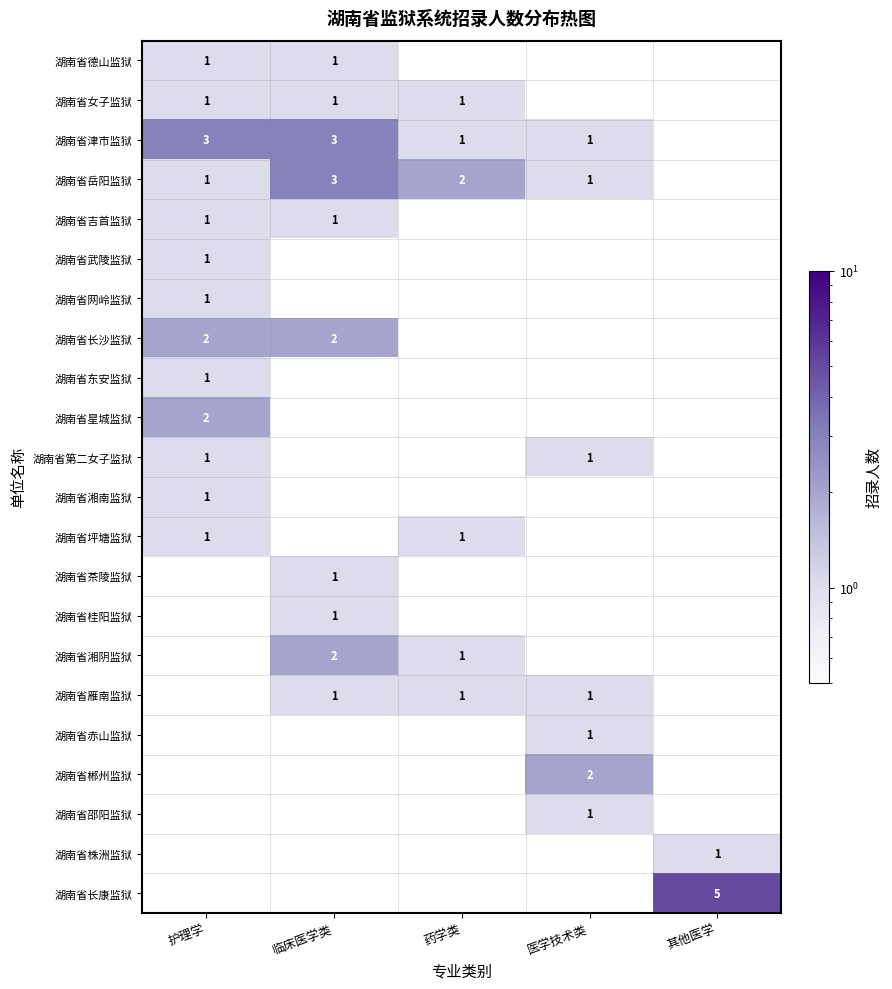

The 湖南省邵阳监狱 series shows 2 at 医学技术类. True or false?

False